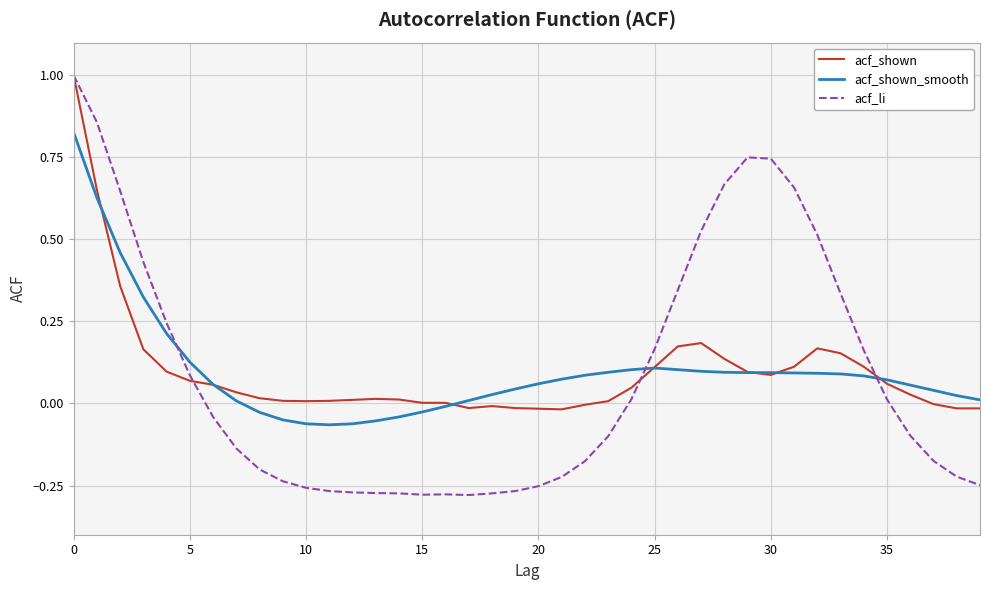

What is the maximum value for acf_shown?

1.0